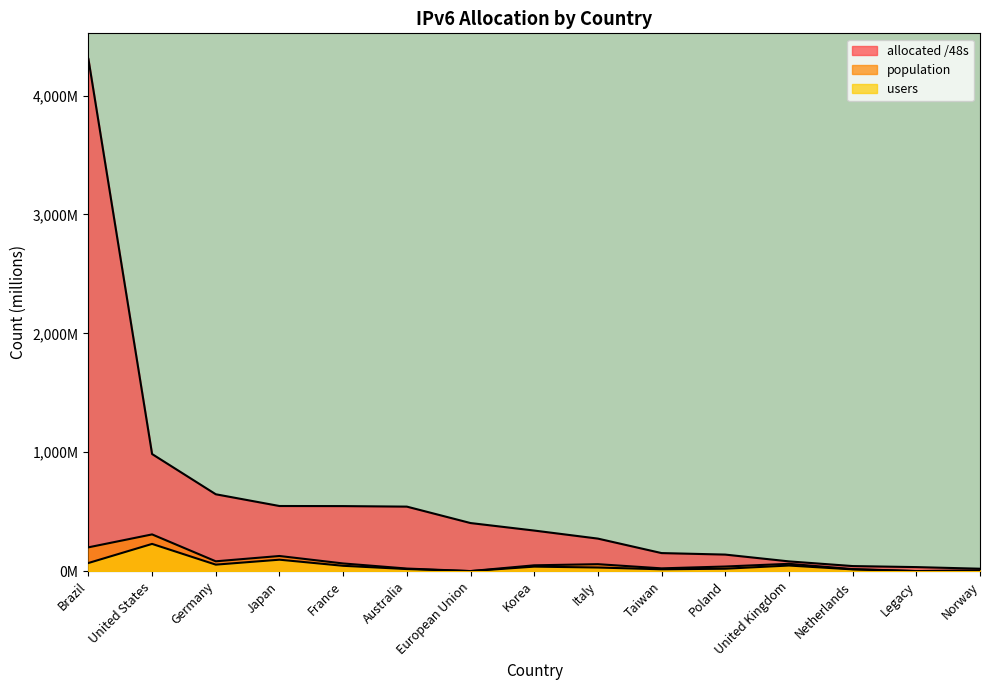

Reading right to left, list all the values displayed in this chart.

allocated /48s: Norway=19.9	Legacy=33.6	Netherlands=42.2	United Kingdom=81.6	Poland=138.8	Taiwan=151.5	Italy=273.2	Korea=340.9	European Union=404.1	Australia=542.3	France=546.6	Japan=547.4	Germany=646.1	United States=984.5	Brazil=4307.6
population: Norway=4.7	Legacy=0.0	Netherlands=16.7	United Kingdom=61.2	Poland=38.5	Taiwan=23.0	Italy=58.1	Korea=48.6	European Union=0.0	Australia=21.4	France=64.2	Japan=127.0	Germany=82.3	United States=308.6	Brazil=199.8
users: Norway=4.2	Legacy=0.0	Netherlands=14.3	United Kingdom=46.7	Poland=20.0	Taiwan=15.1	Italy=30.0	Korea=37.5	European Union=0.0	Australia=17.1	France=44.5	Japan=95.9	Germany=54.2	United States=228.6	Brazil=67.9